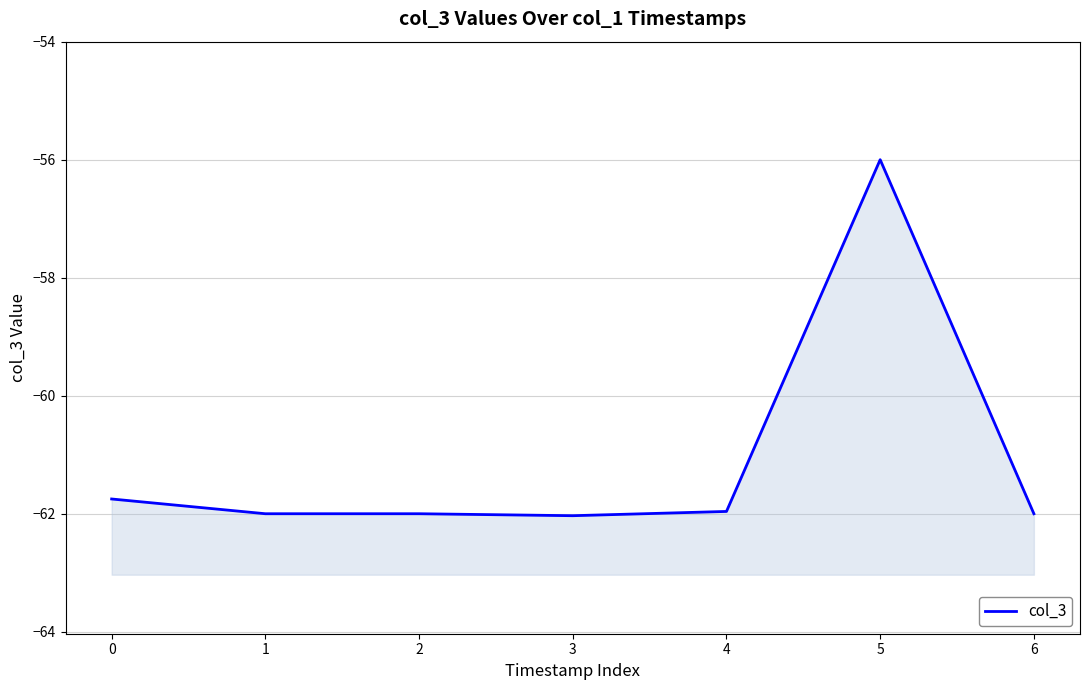

Rank the categories by value from highest to lowest.

5, 0, 4, 1, 2, 6, 3